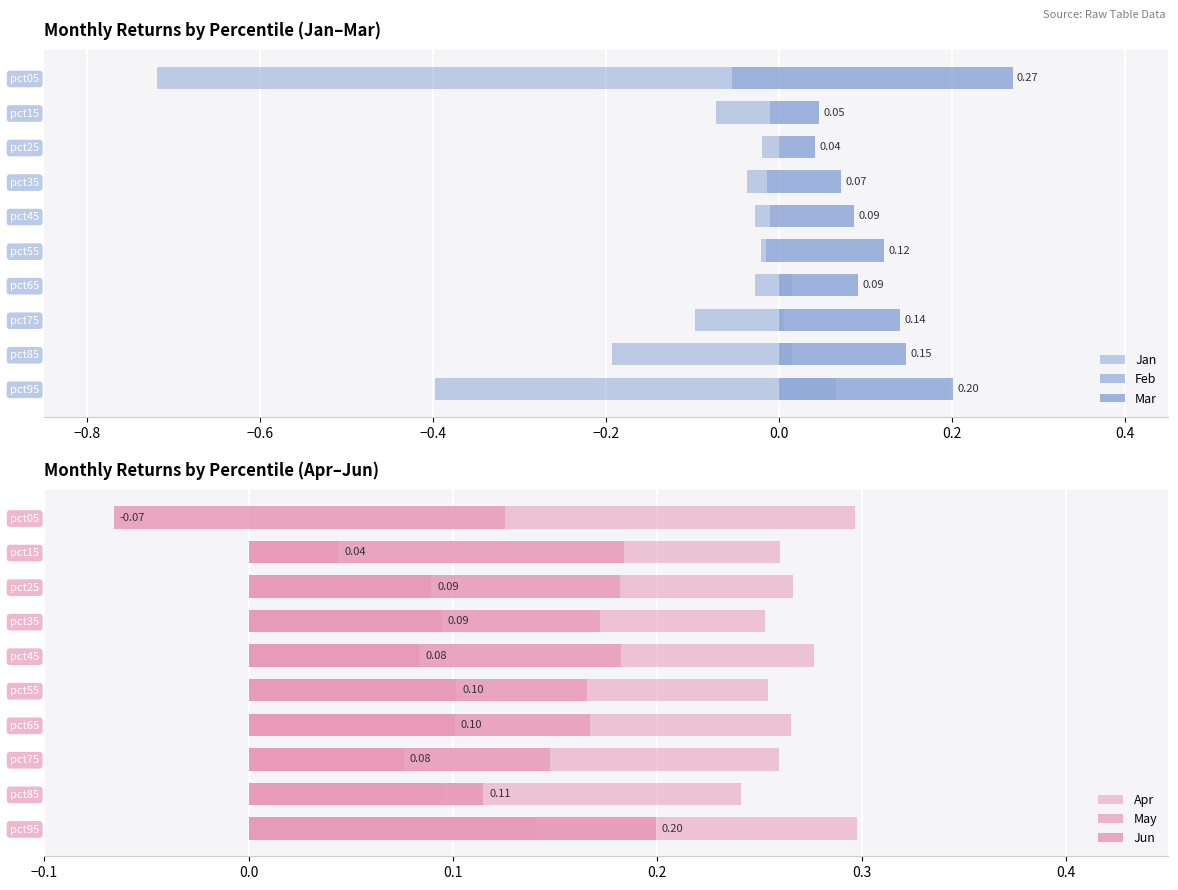

Does the chart contain stacked bars?

No